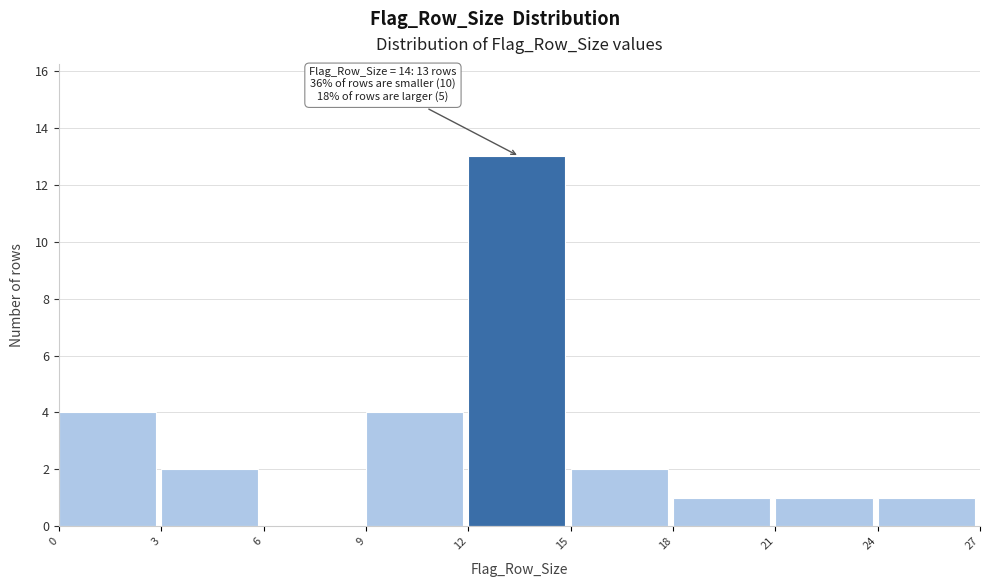

Which range on the x-axis has the tallest bar?

12 to 15